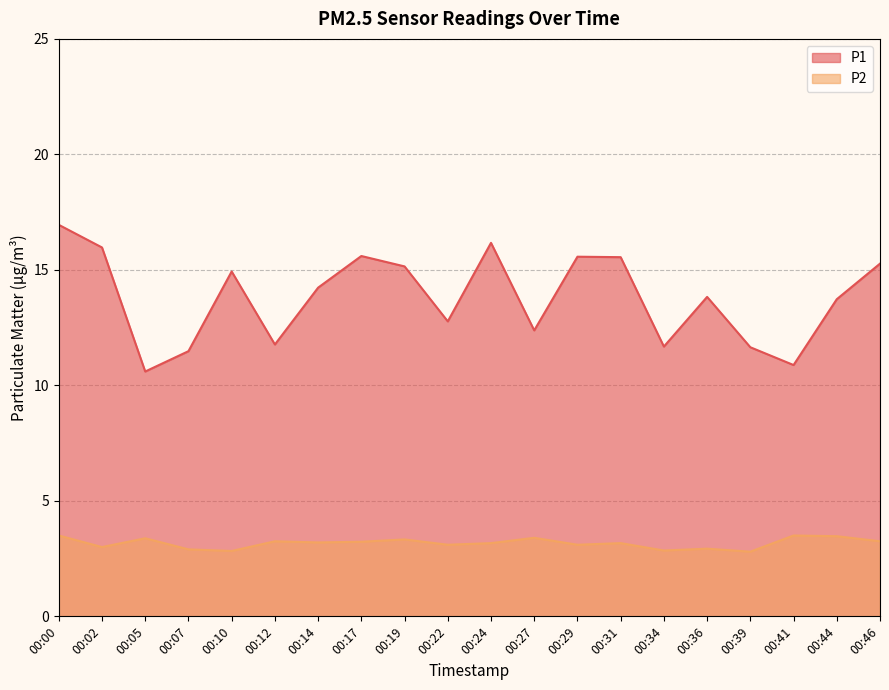

Reading left to right, what are all the values shown in this chart?

P1: 16.9	16.0	10.6	11.5	14.9	11.8	14.2	15.6	15.2	12.8	16.2	12.4	15.6	15.6	11.7	13.8	11.7	10.9	13.7	15.3
P2: 3.5	3.0	3.4	2.9	2.8	3.2	3.2	3.2	3.3	3.1	3.2	3.4	3.1	3.2	2.9	2.9	2.8	3.5	3.5	3.2